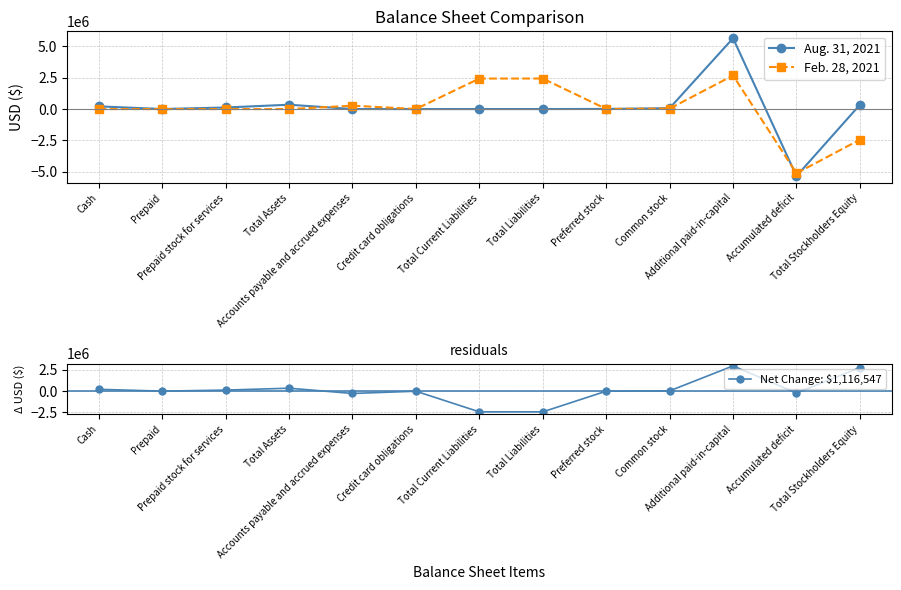

True or false: Aug. 31, 2021 has a value of 1329 at Prepaid.

False